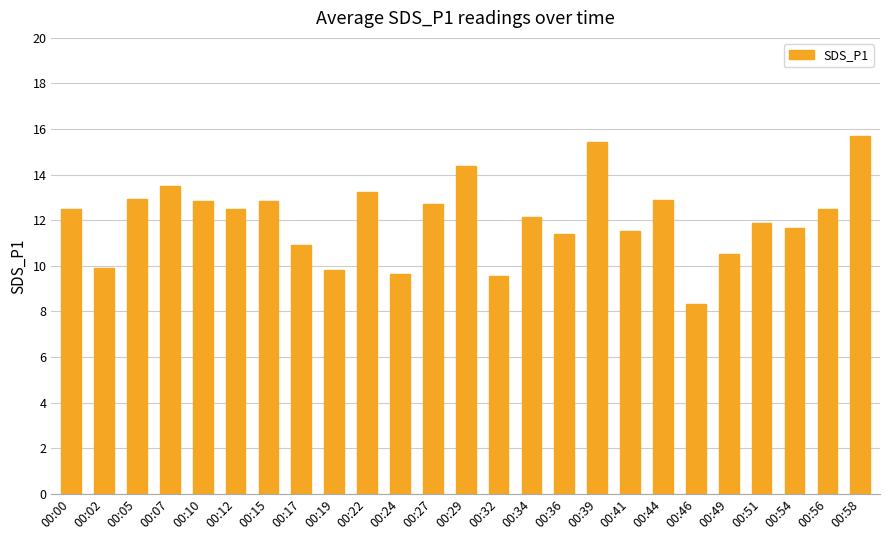

What is the difference between the maximum and minimum values?

7.4